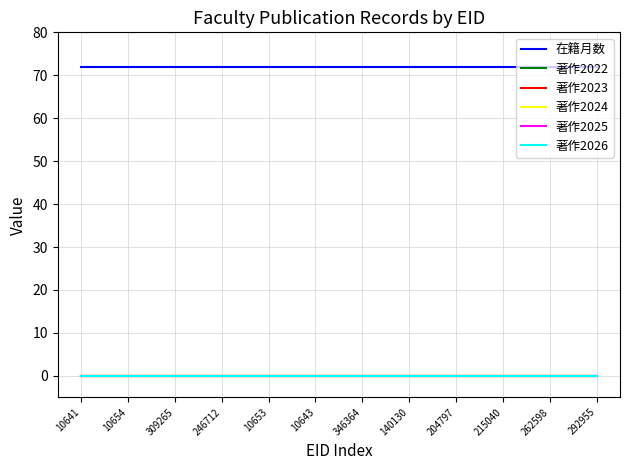

What is the total value across all series at 140130?

72